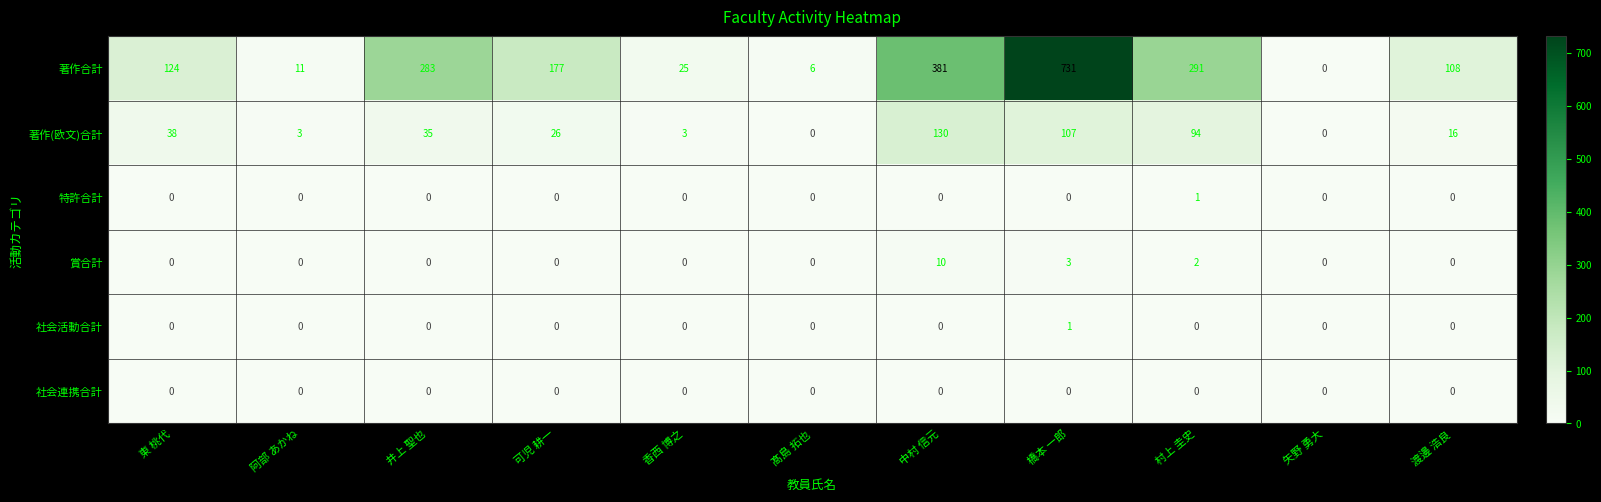

At which label does 特許合計 reach its peak?

村上 圭史